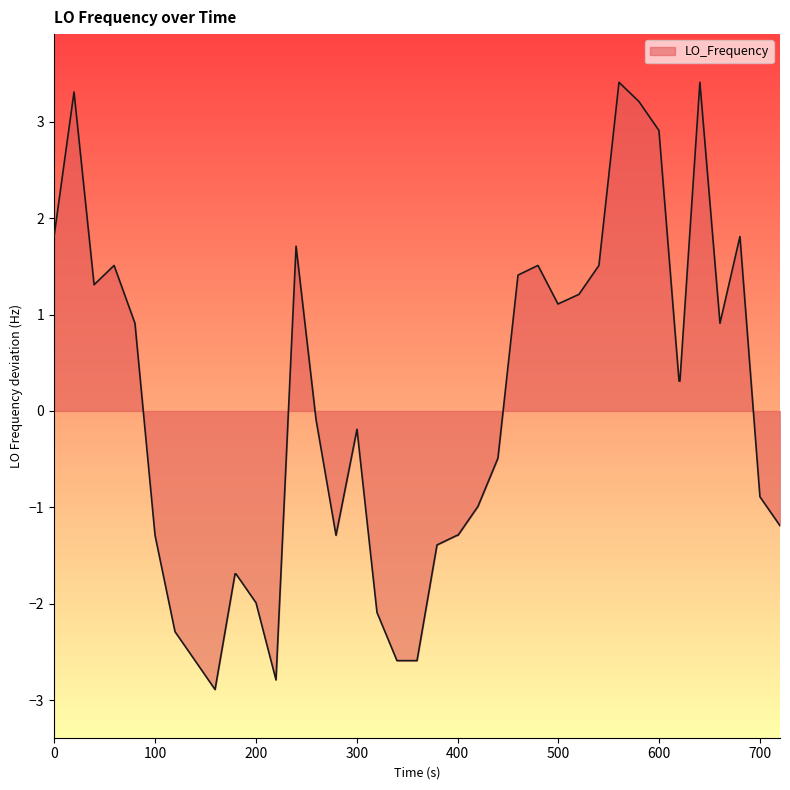

Count the number of data series in this chart.

1